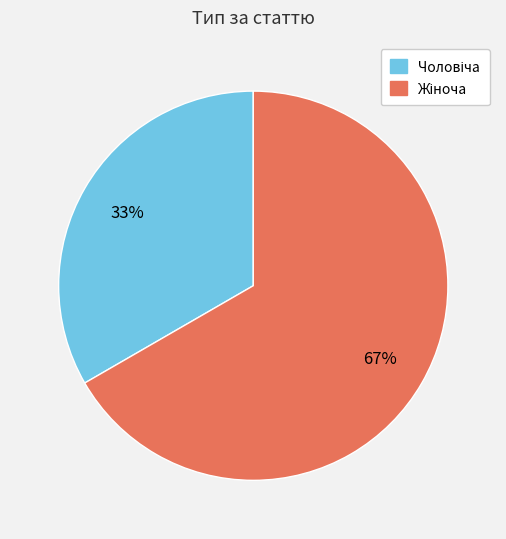

To the nearest percent, what is the average slice percentage?

50%